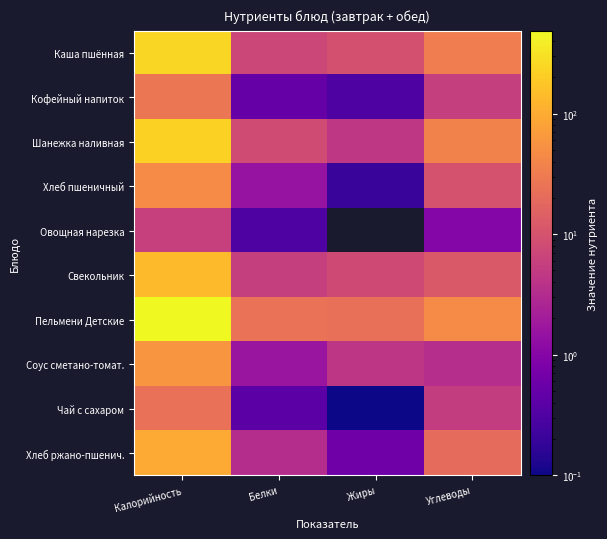

At which category is the sum across all series the highest?

Калорийность